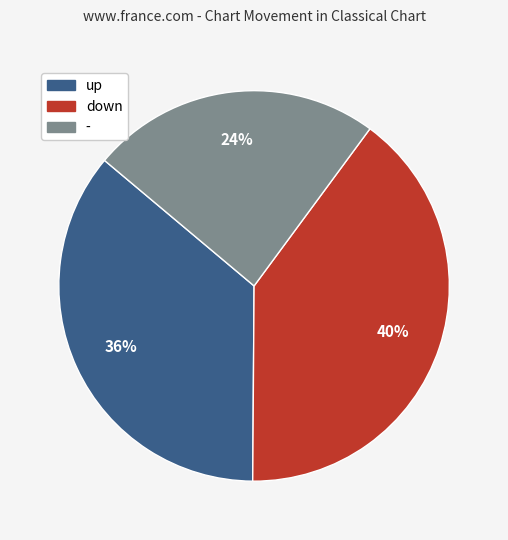

To the nearest percent, what portion does up represent?

36%